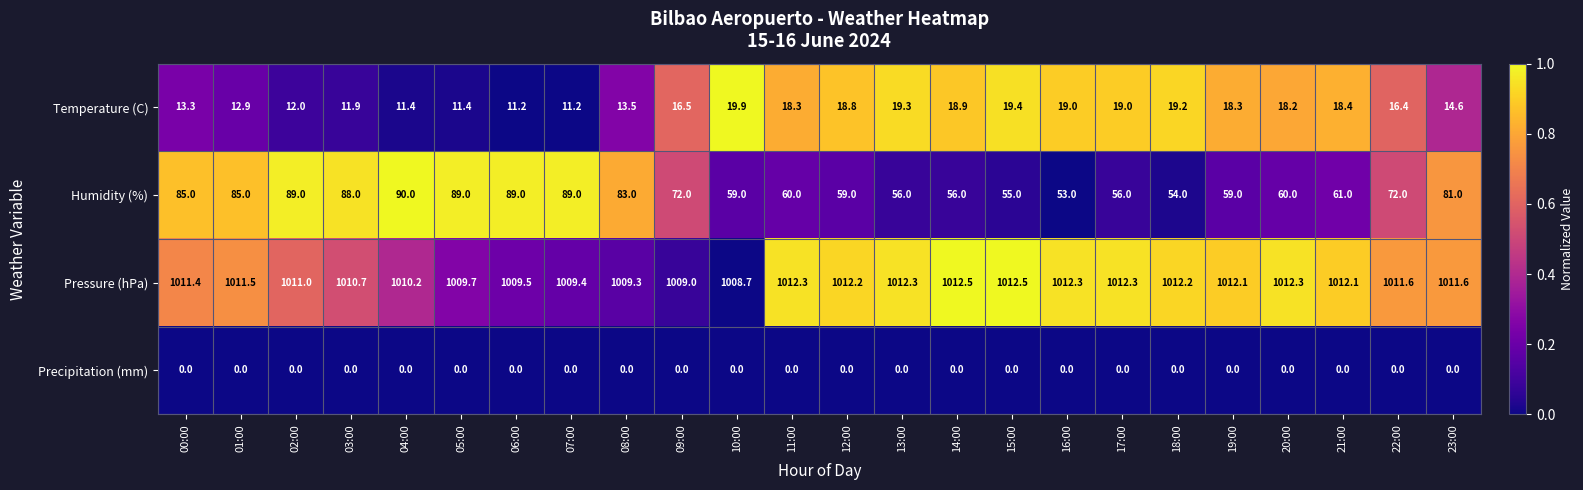

What is the difference between the highest and lowest values at 05:00?

1009.7